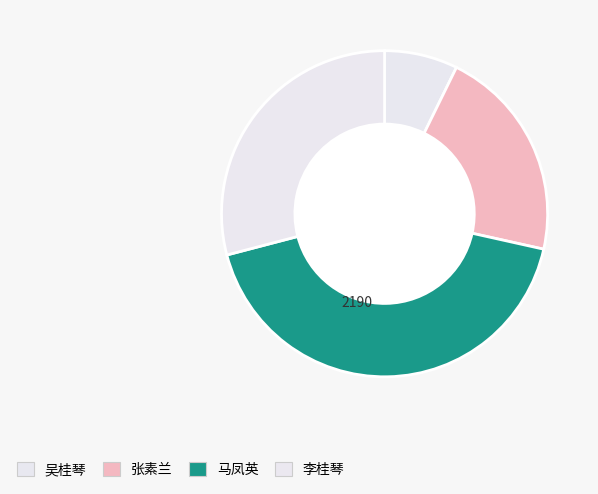

How many slices are in this pie chart?

4